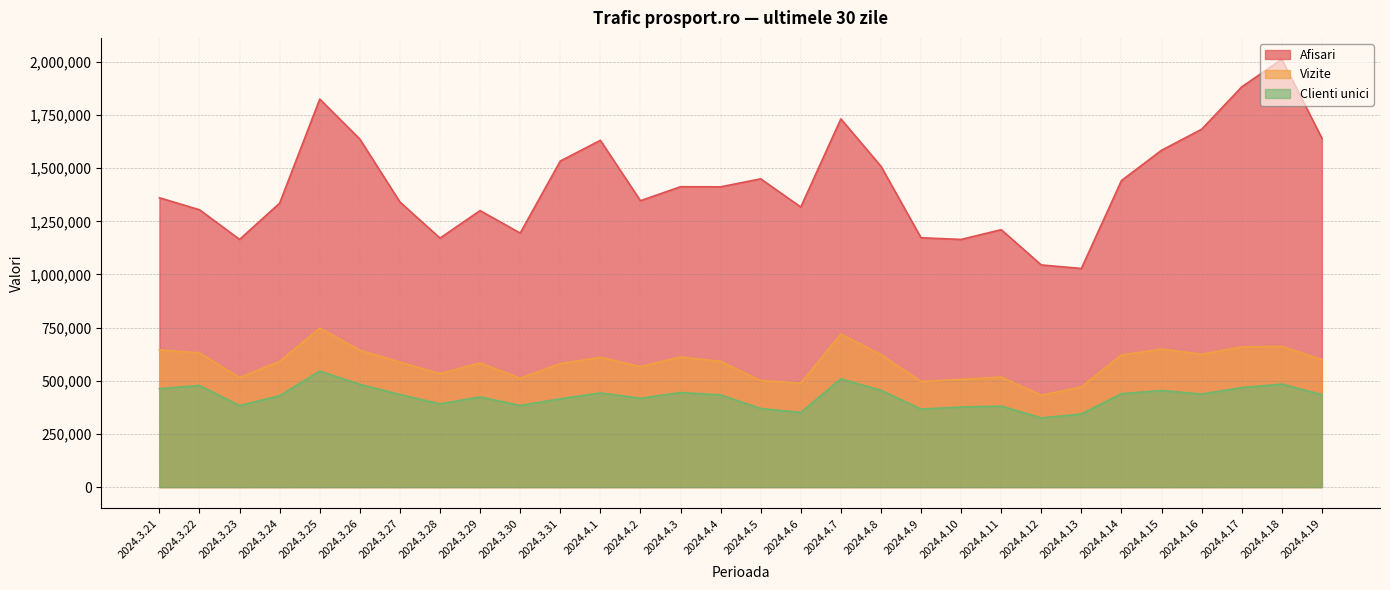

What is the value of the Vizite point at the 28th from the left?

659352